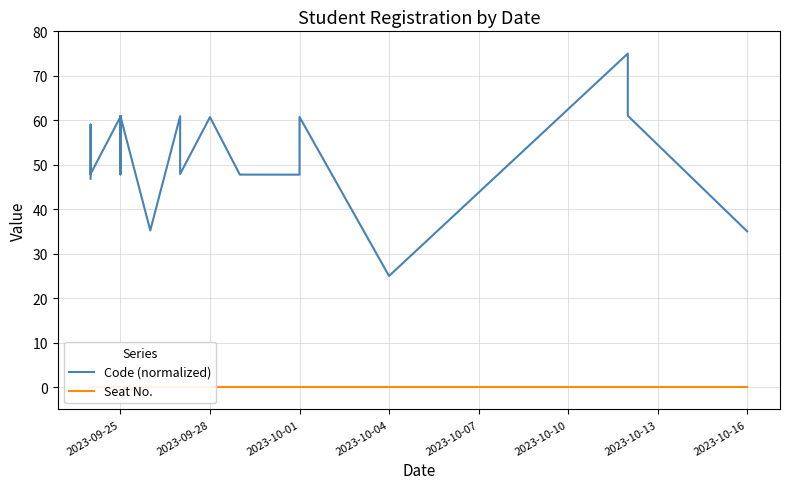

Does the chart have visible grid lines?

Yes